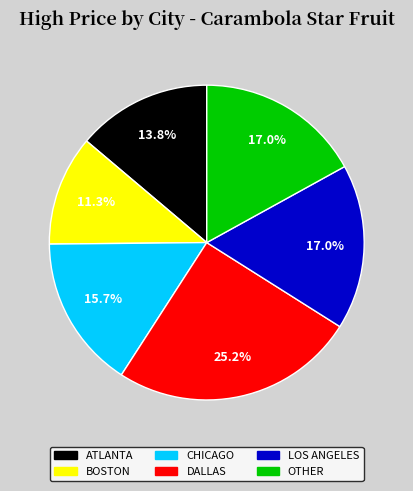

Count the number of slices in the pie.

6